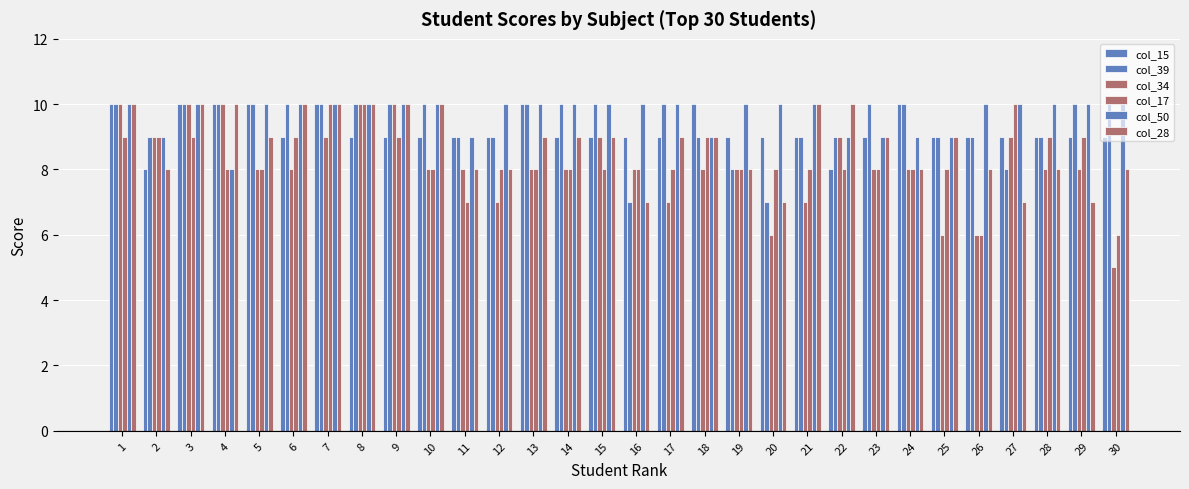

Count the number of data series in this chart.

6